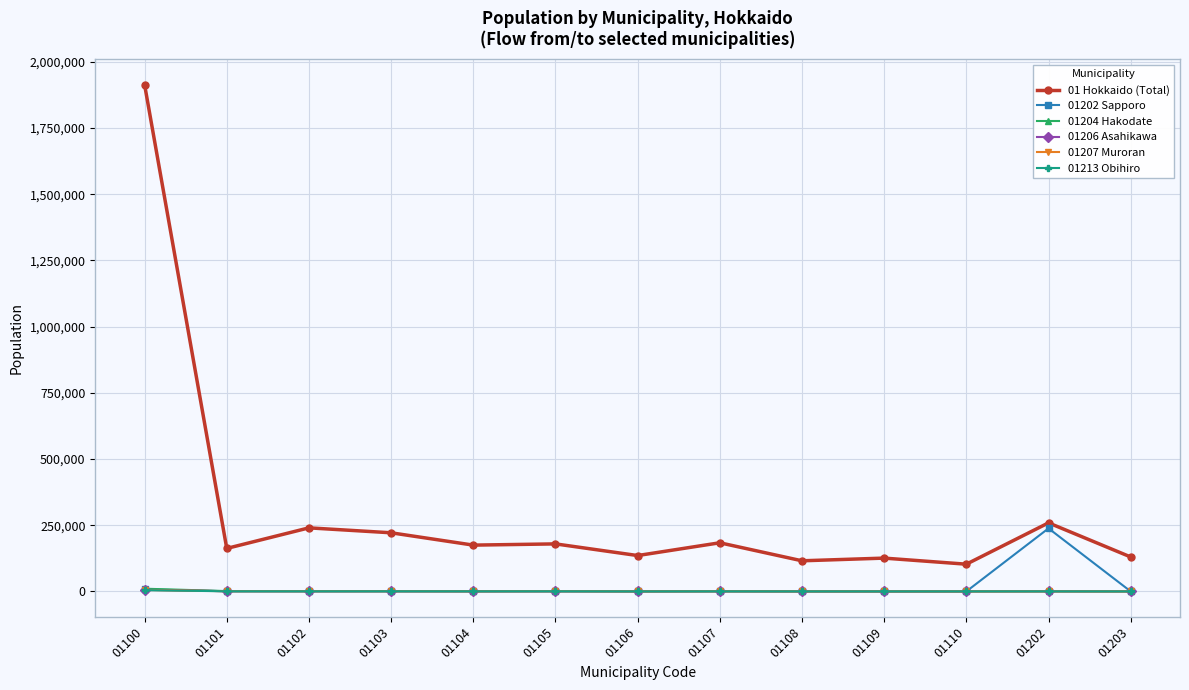

What is the value of the 01 Hokkaido (Total) point at the 4th from the left?

221614